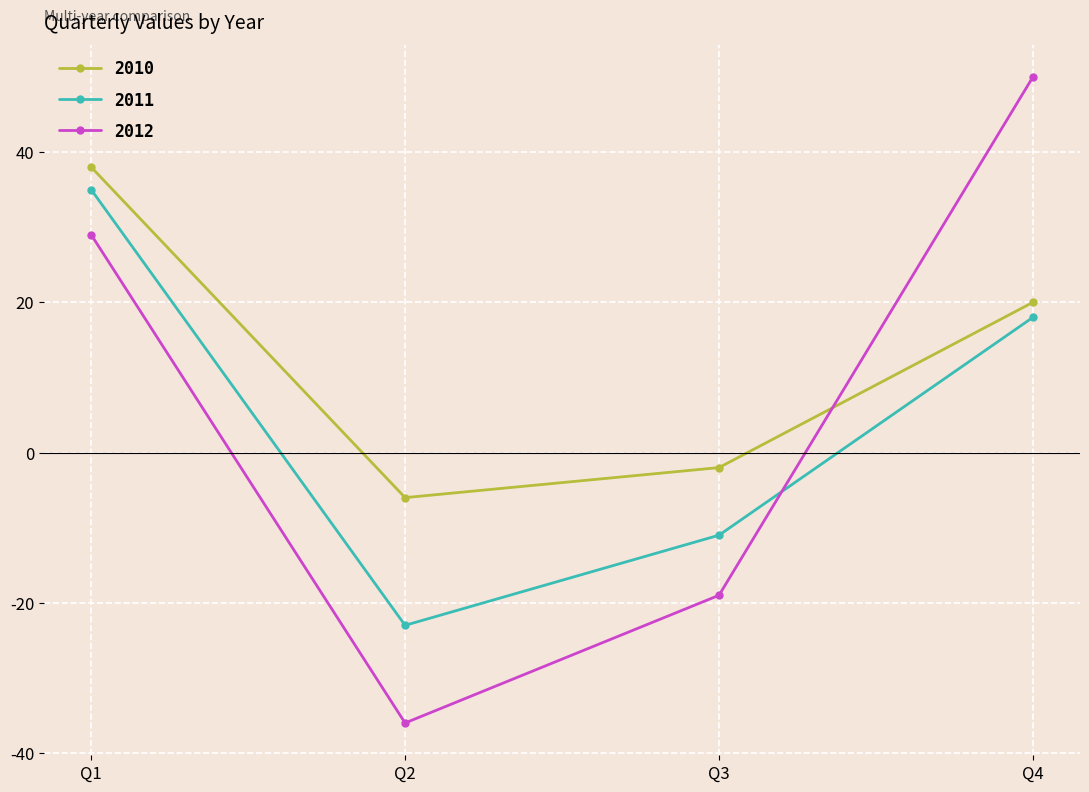

Which series ends up on top after the final intersection of 2011 and 2012?

2012